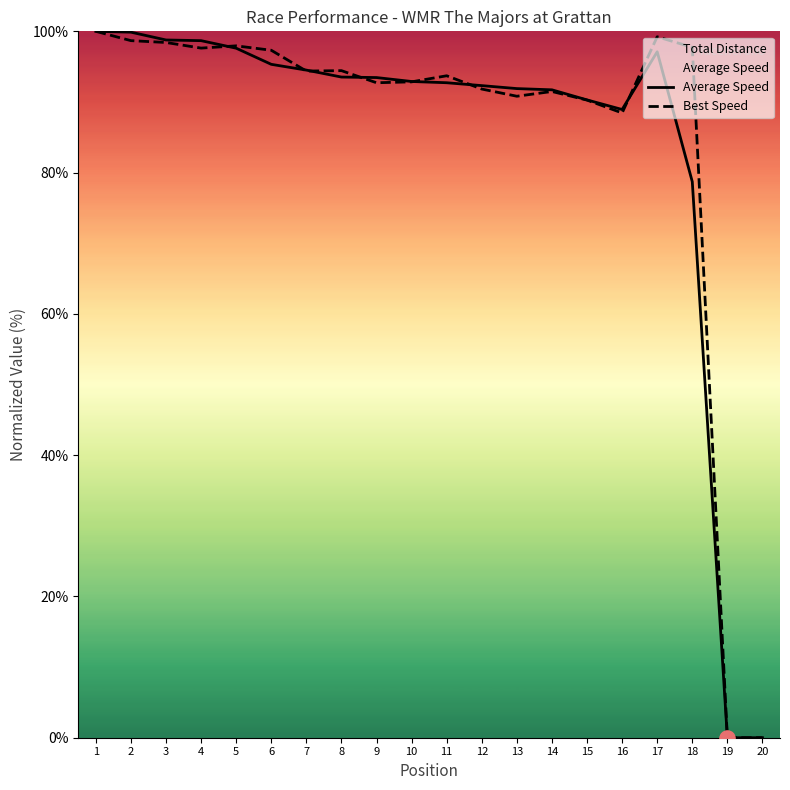

At how many categories does at least one series exceed 59?

18